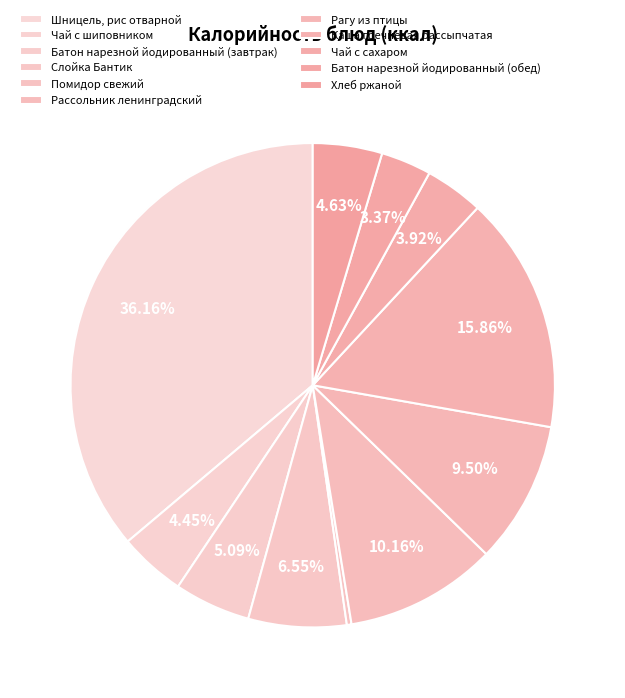

Does Каша гречневая рассыпчатая account for over 50% of the chart?

No